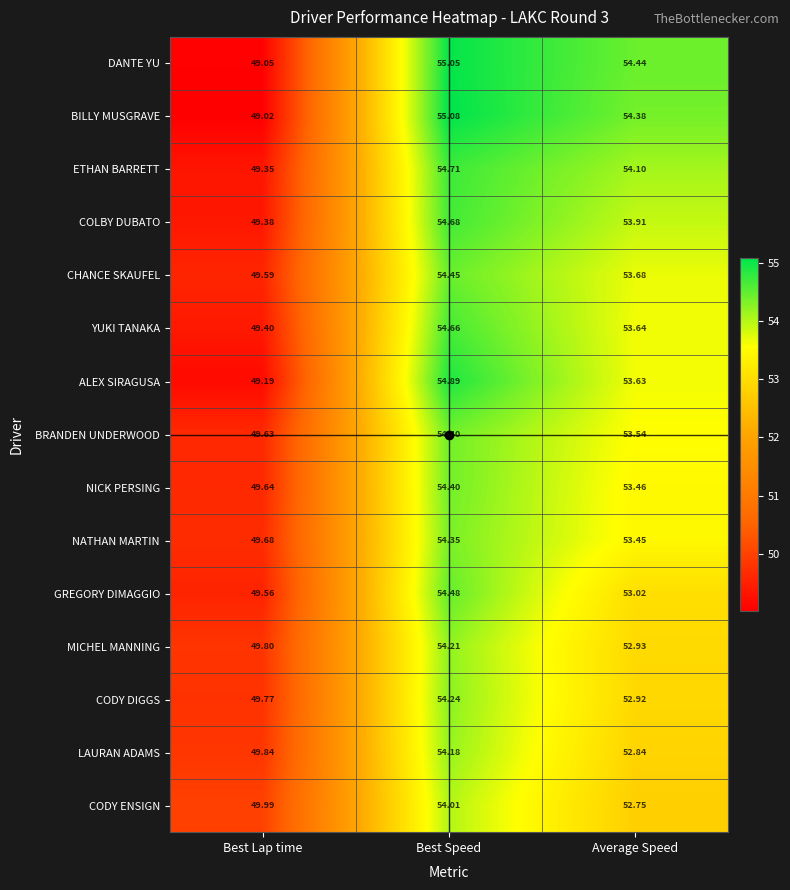

Between Best Lap time and Best Speed, which series saw the biggest shift?

BILLY MUSGRAVE